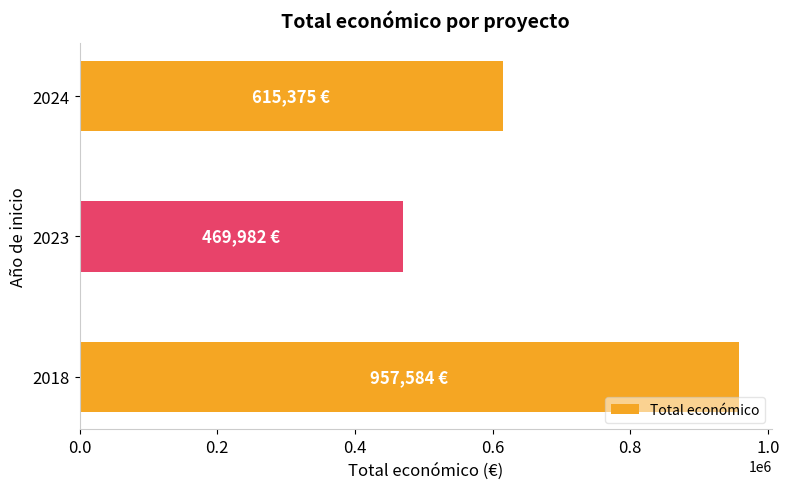

Is it true that the value at 2018 is 957584?

True